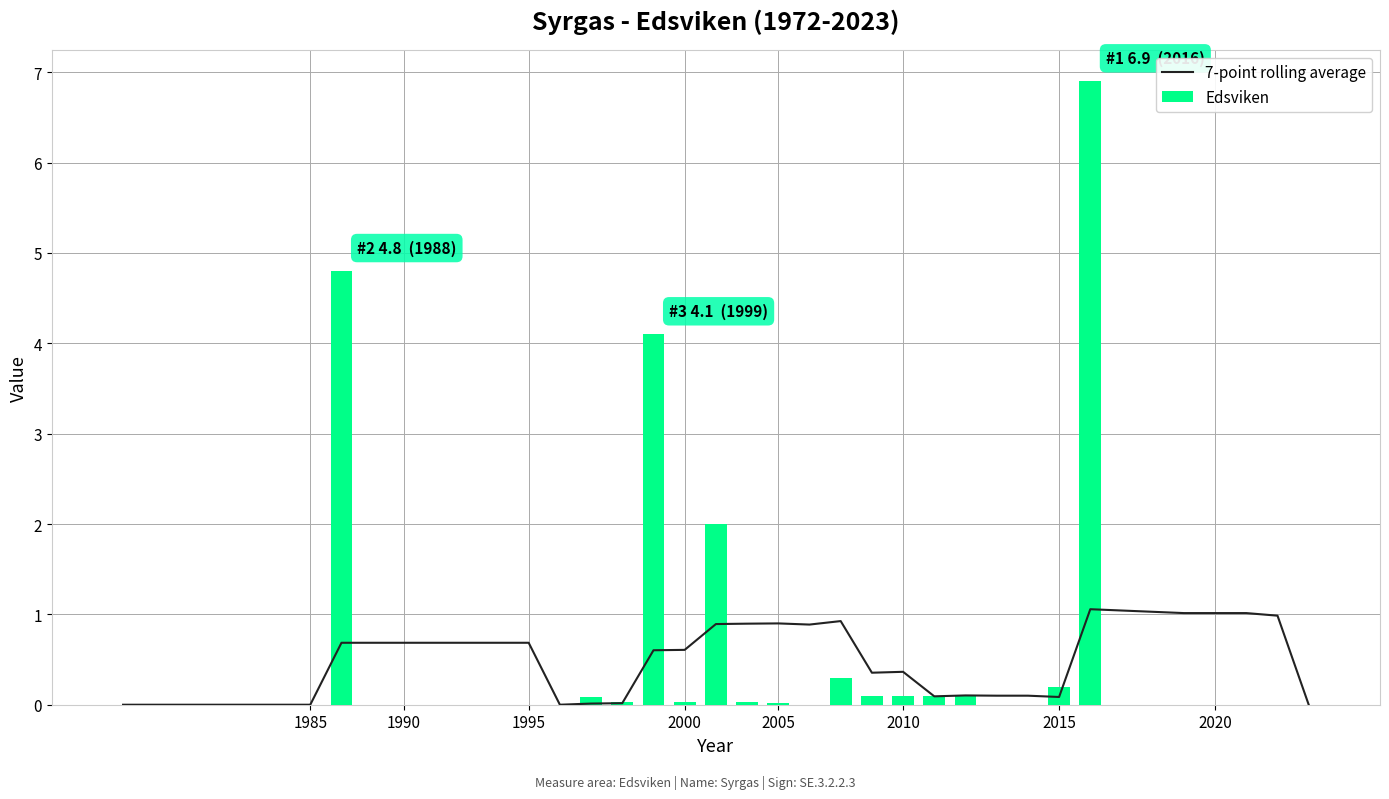

At how many categories does at least one series exceed 2?

3